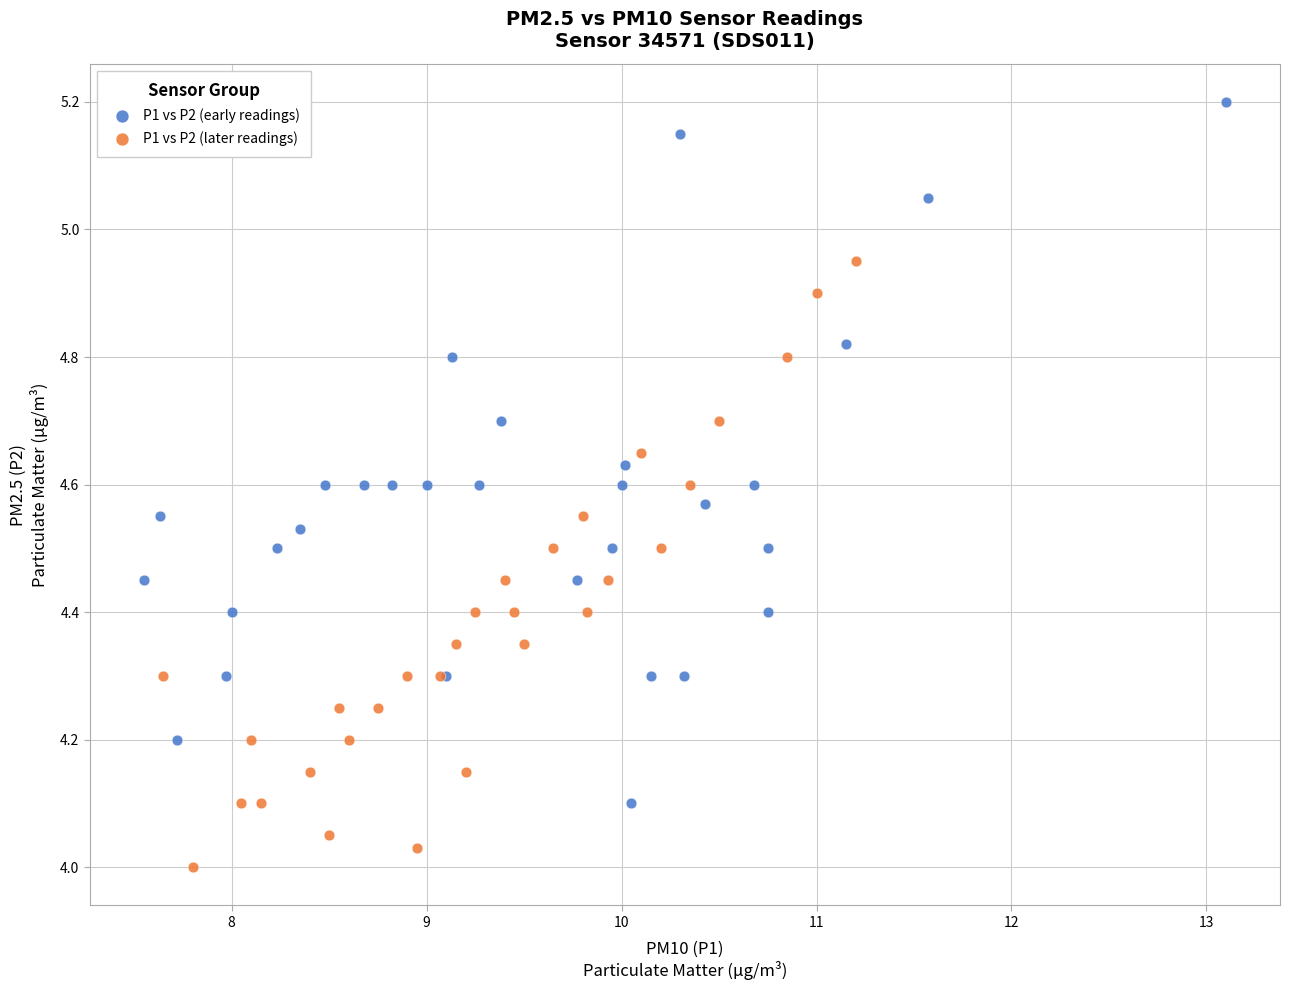

Which series contains the lowest Y value?

P1 vs P2 (later readings)